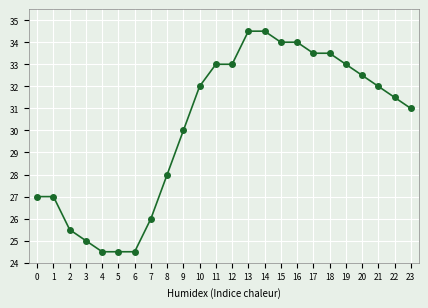

Is it true that the value at 3 is 13.2?

False